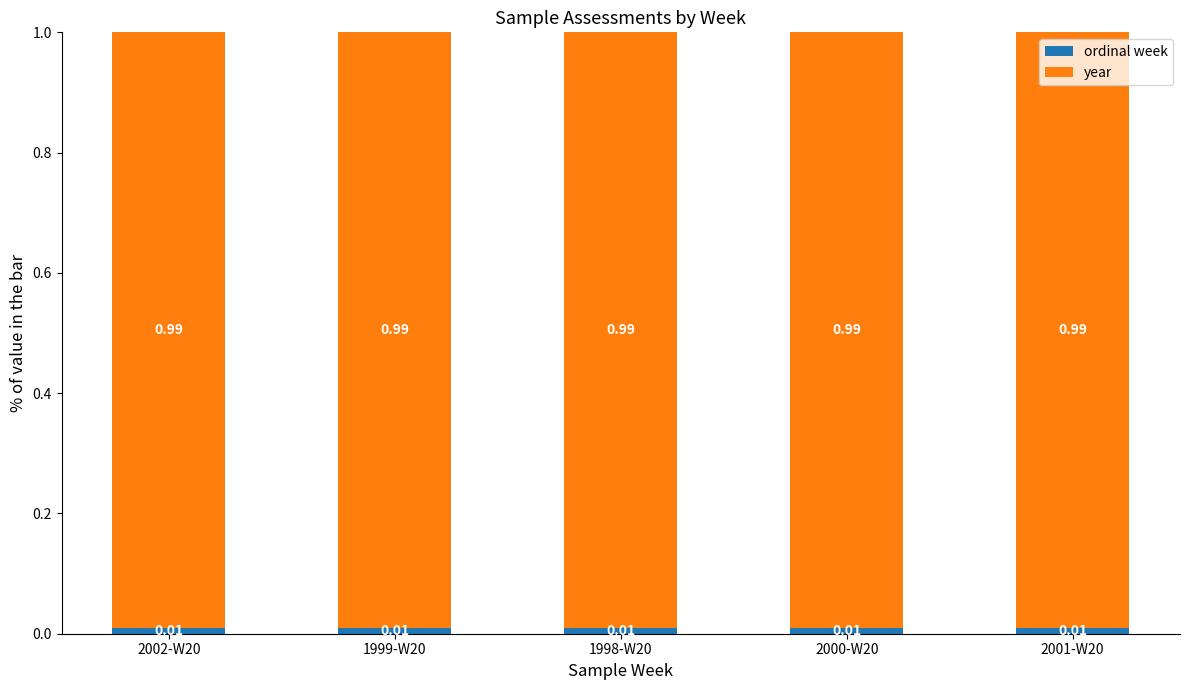

List the series in order of their overall mean, lowest first.

ordinal week, year